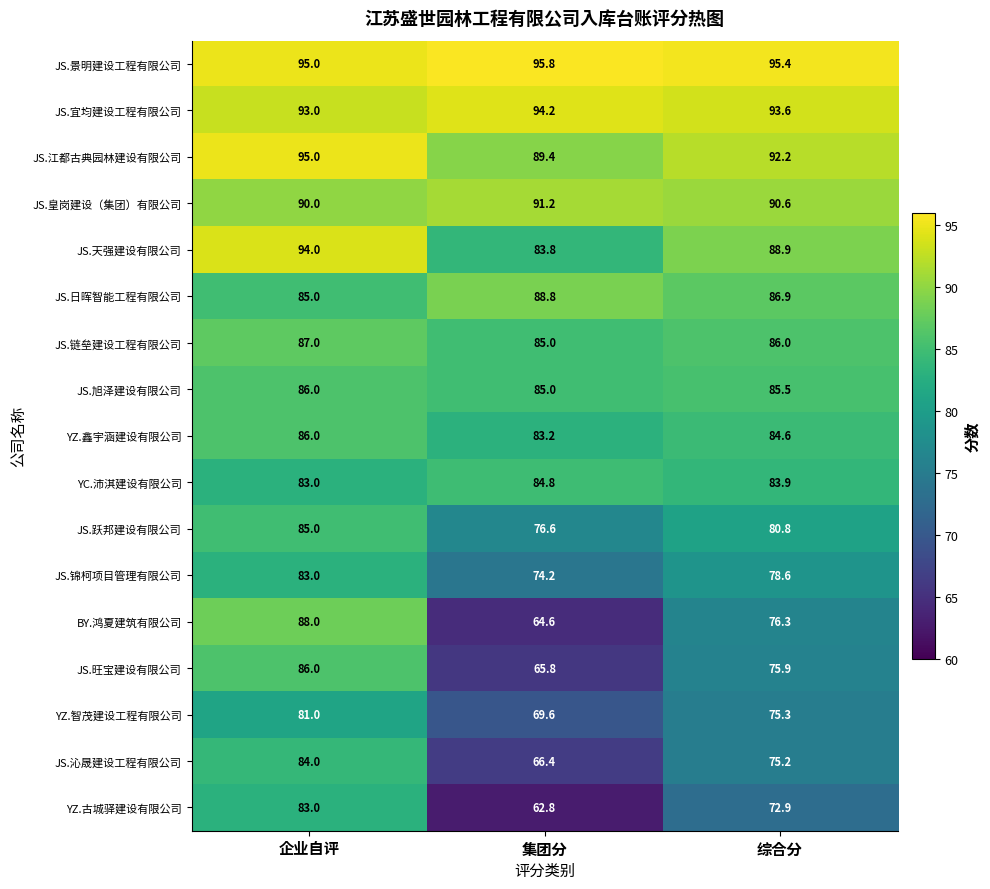

Where does the JS.链垒建设工程有限公司 series first go above 86?

企业自评